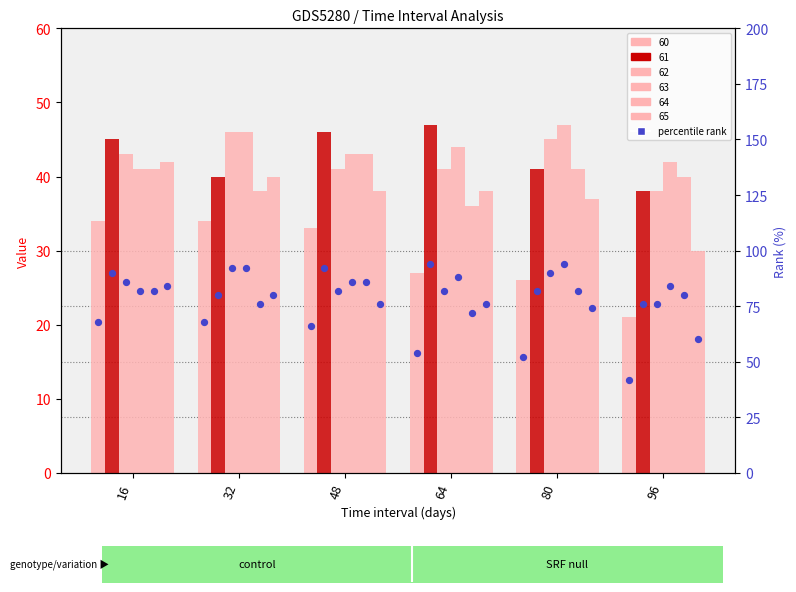

Which has a higher value, 96 or 16?

16